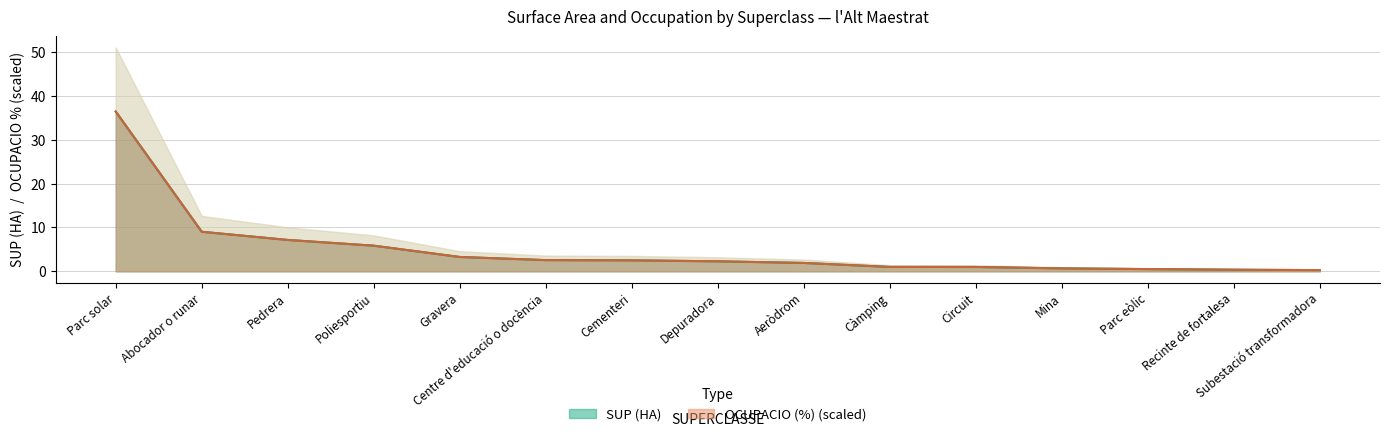

How many values in the OCUPACIO (%) series exceed 2?

8